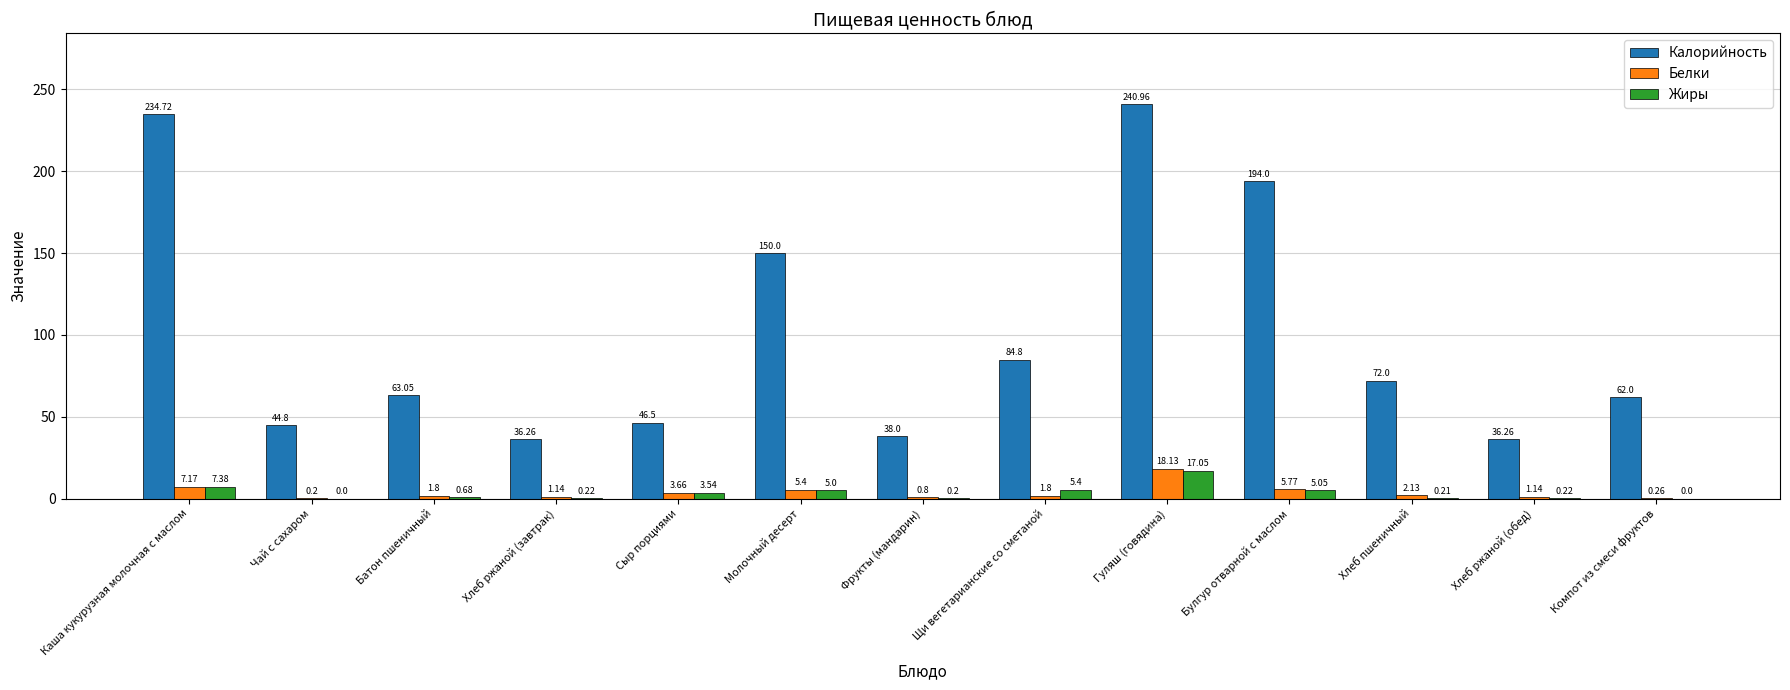

What is the highest value of the Белки series?

18.1